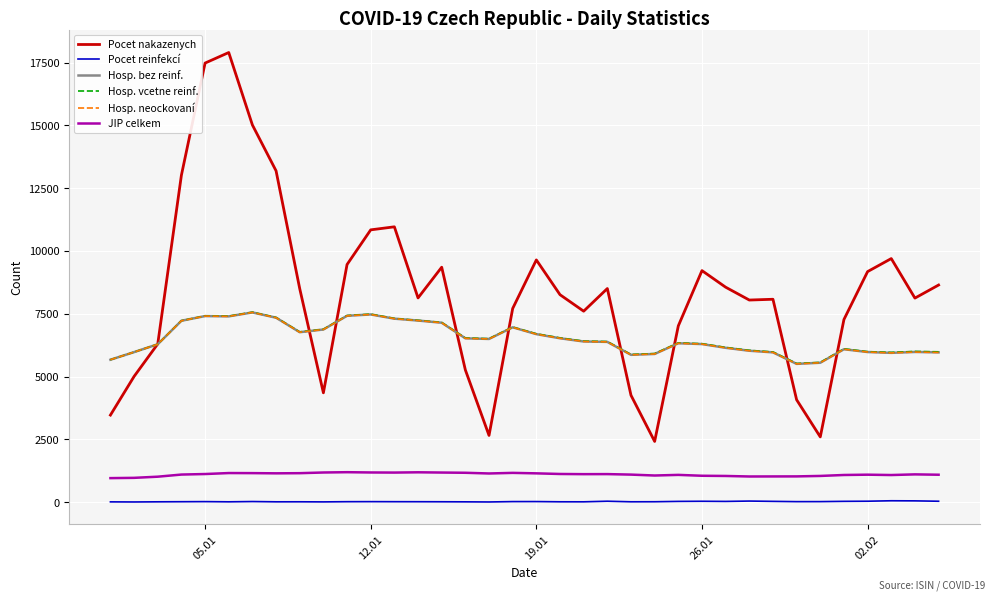

What is the lowest value of the Pocet nakazenych series?

2414